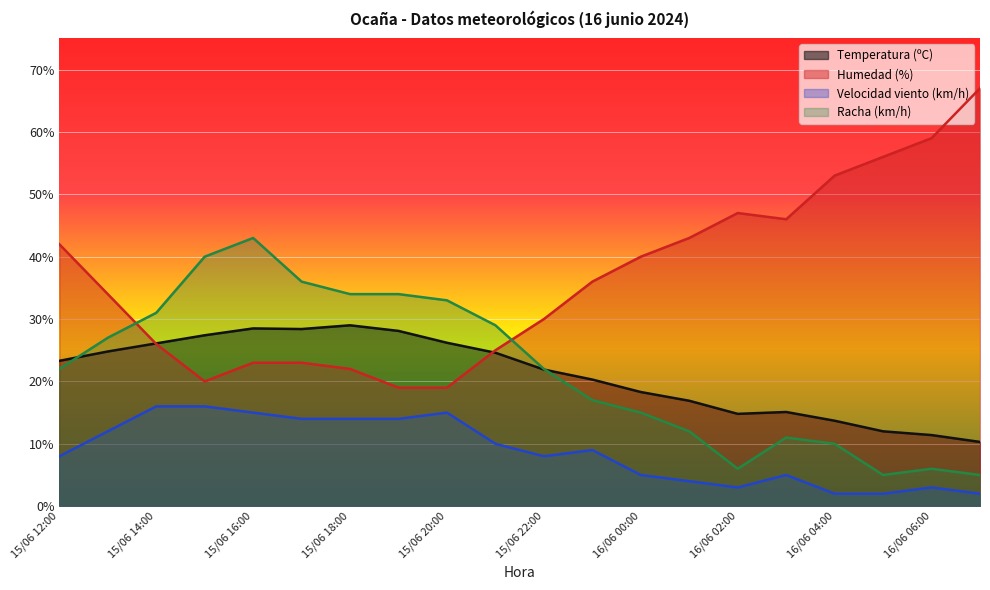

In Velocidad del viento (km/h), how many points are lower than both neighbors (excluding endpoints)?

2